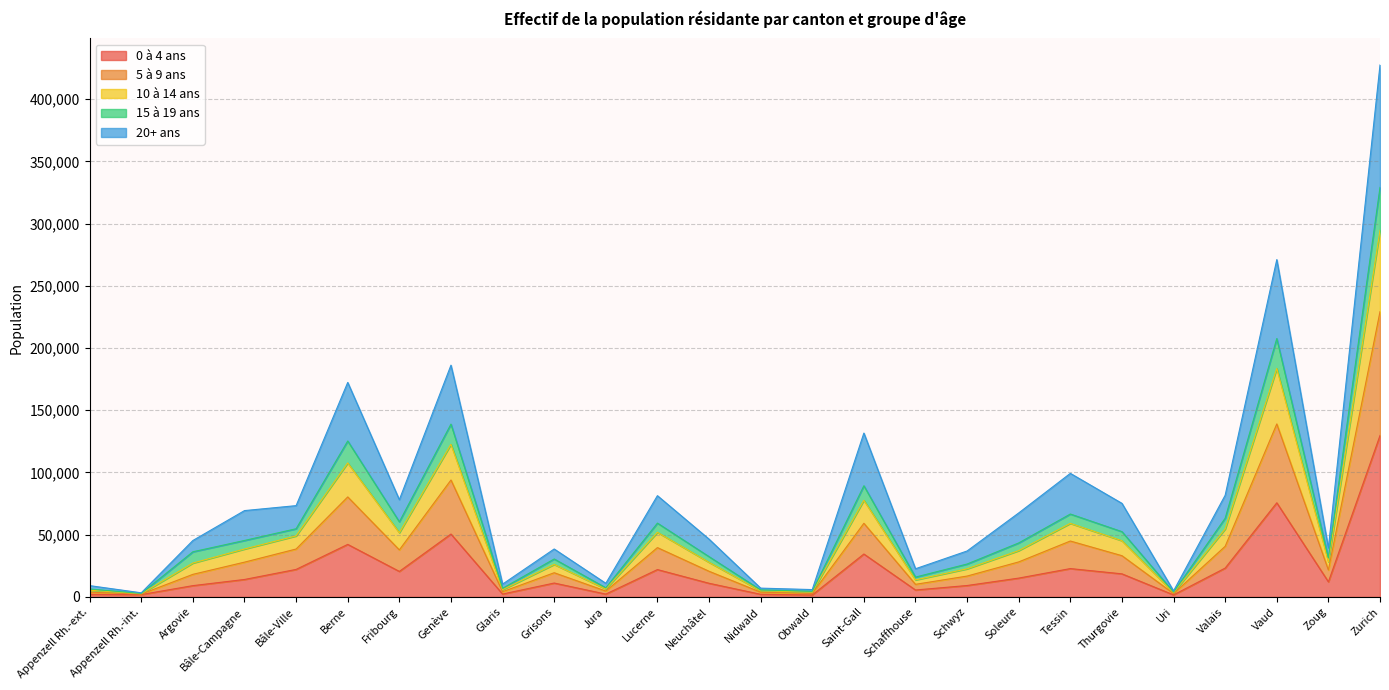

True or false: 15 à 19 ans and 10 à 14 ans intersect in this chart.

False